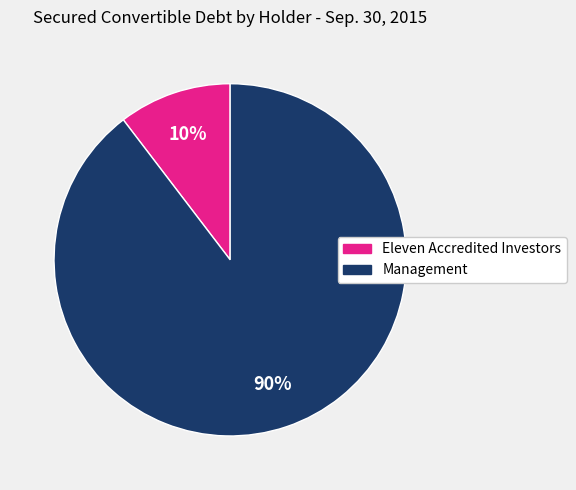

The Management slice represents 90% of the pie. True or false?

True